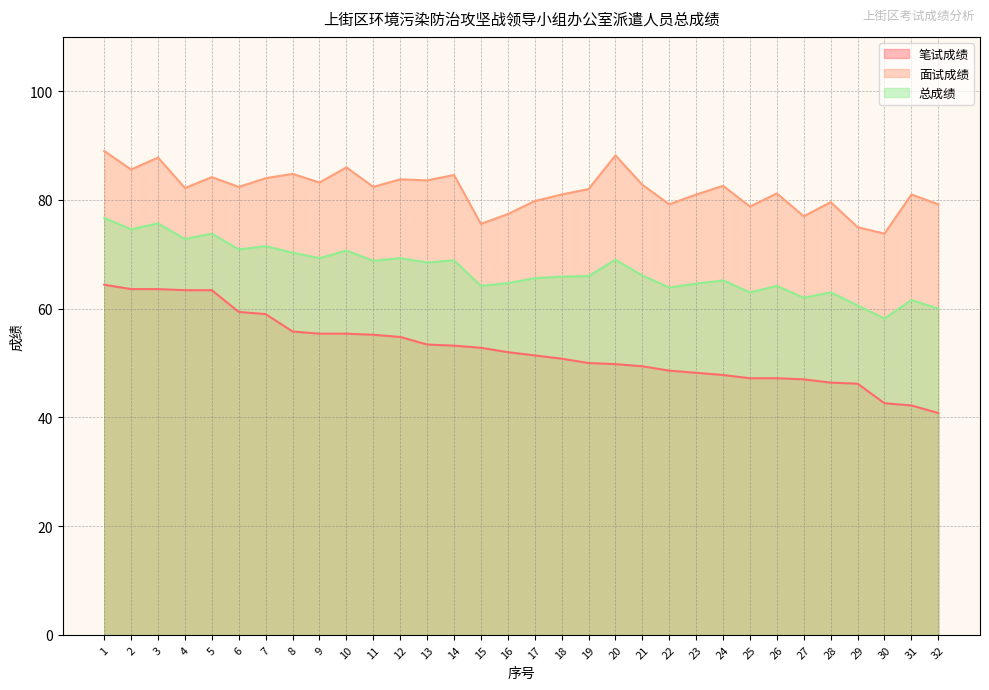

Reading left to right, extract all data points from this chart.

笔试成绩: 64.4	63.6	63.6	63.4	63.4	59.4	59.0	55.8	55.4	55.4	55.2	54.8	53.4	53.2	52.8	52.0	51.4	50.8	50.0	49.8	49.4	48.6	48.2	47.8	47.2	47.2	47.0	46.4	46.2	42.6	42.2	40.8
面试成绩: 89.0	85.6	87.8	82.2	84.2	82.4	84.0	84.8	83.2	86.0	82.4	83.8	83.6	84.6	75.6	77.4	79.8	81.0	82.0	88.2	82.8	79.2	81.0	82.6	78.8	81.2	77.0	79.6	75.0	73.8	81.0	79.2
总成绩: 76.7	74.6	75.7	72.8	73.8	70.9	71.5	70.3	69.3	70.7	68.8	69.3	68.5	68.9	64.2	64.7	65.6	65.9	66.0	69.0	66.1	63.9	64.6	65.2	63.0	64.2	62.0	63.0	60.6	58.2	61.6	60.0